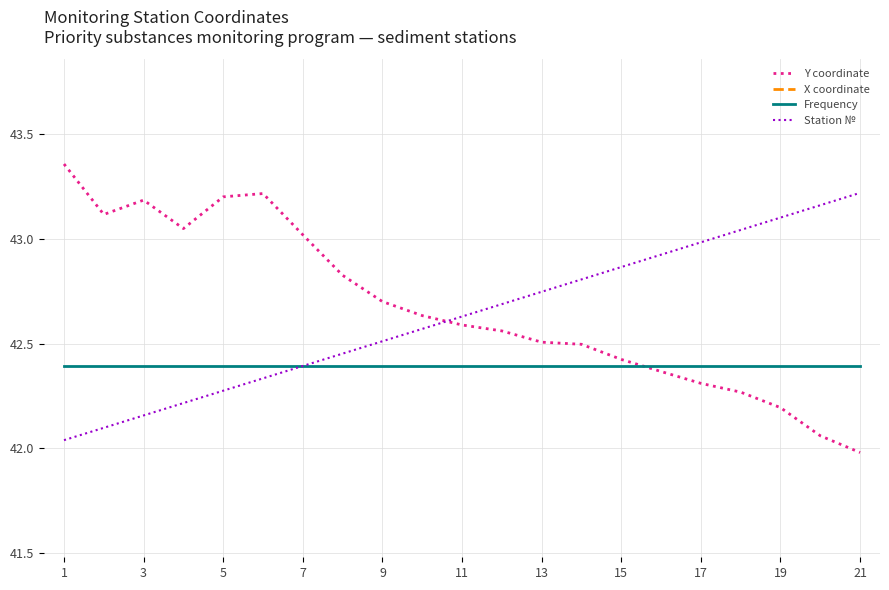

What is the difference between the second highest and second lowest values in the Y coordinate series?

1.2